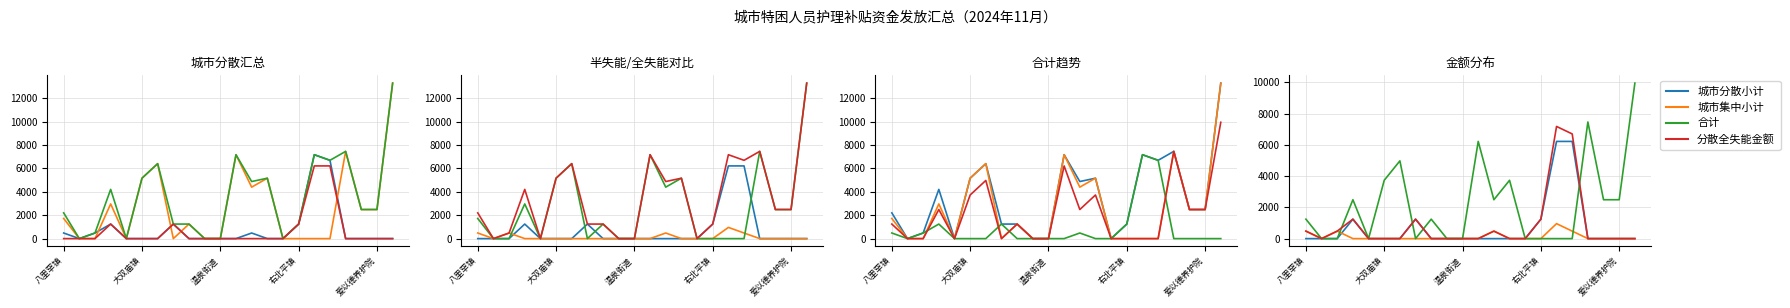

Is this an area chart (filled region under the line)?

No